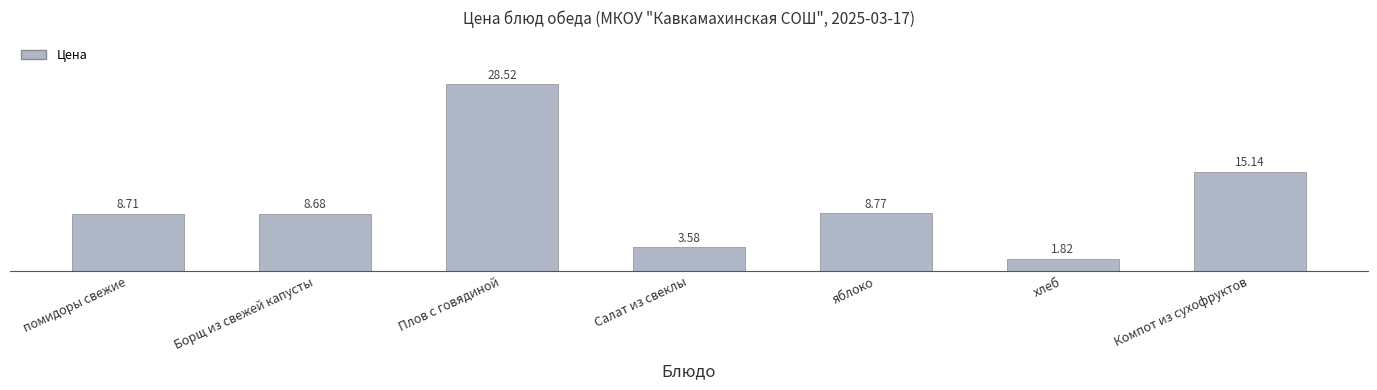

The chart shows a value of 0.7 at Салат из свеклы. True or false?

False